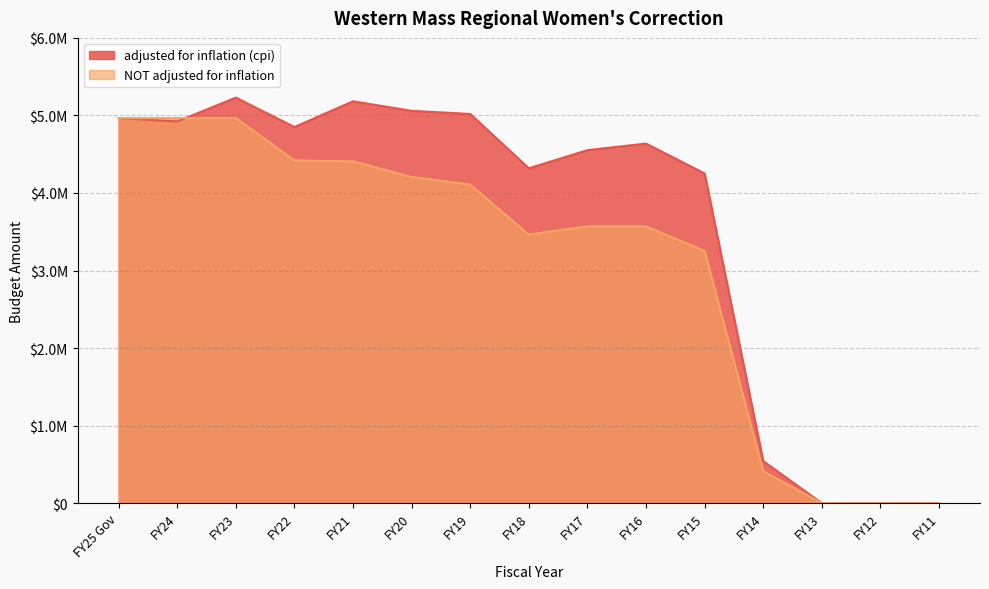

At which category is the sum across all series the highest?

FY23